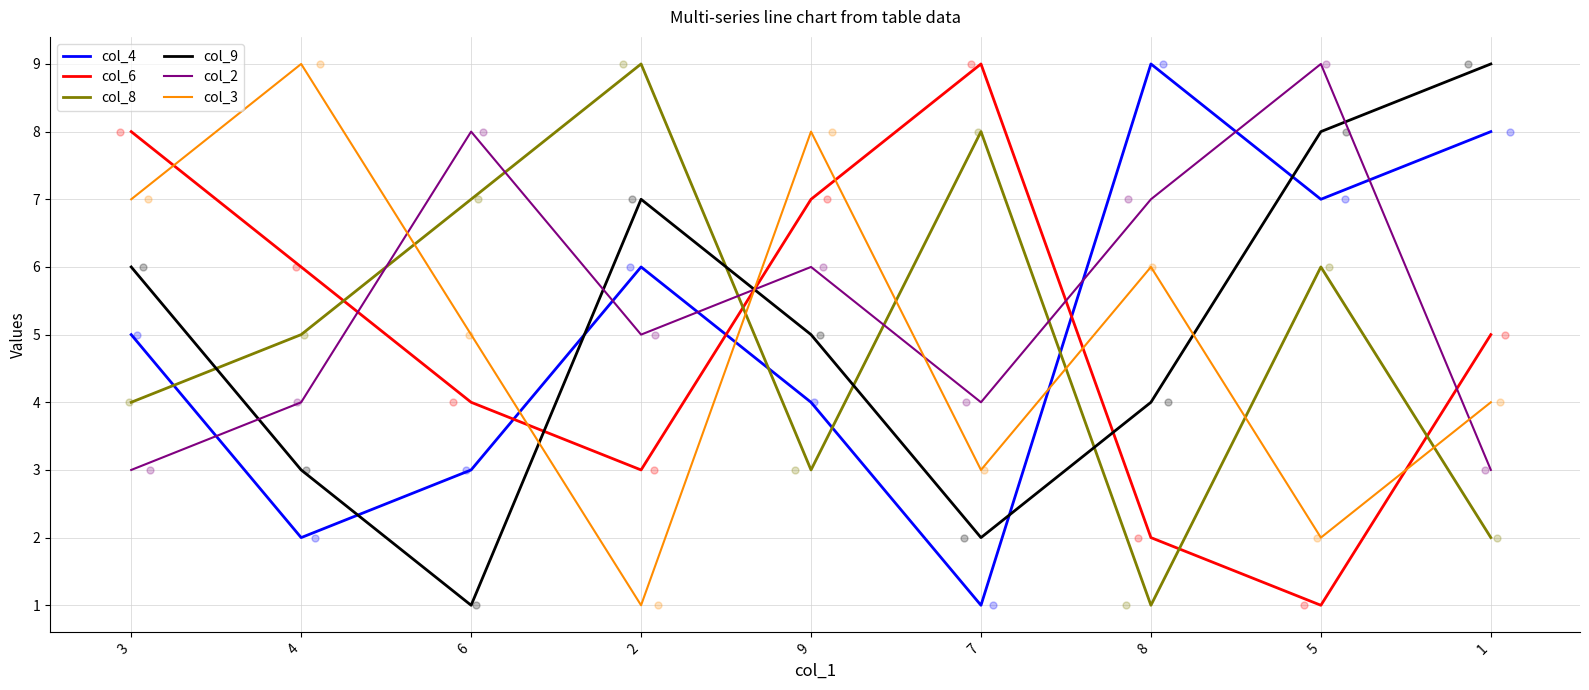

Which series contains the lowest Y value?

col_4